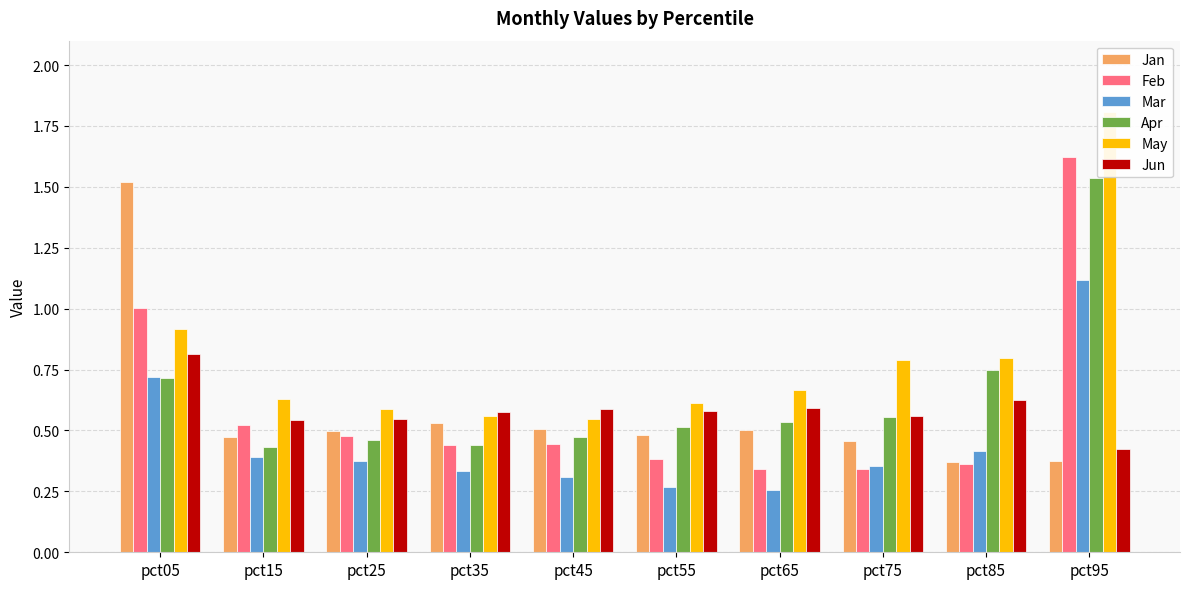

Which series has the largest total across all categories?

May